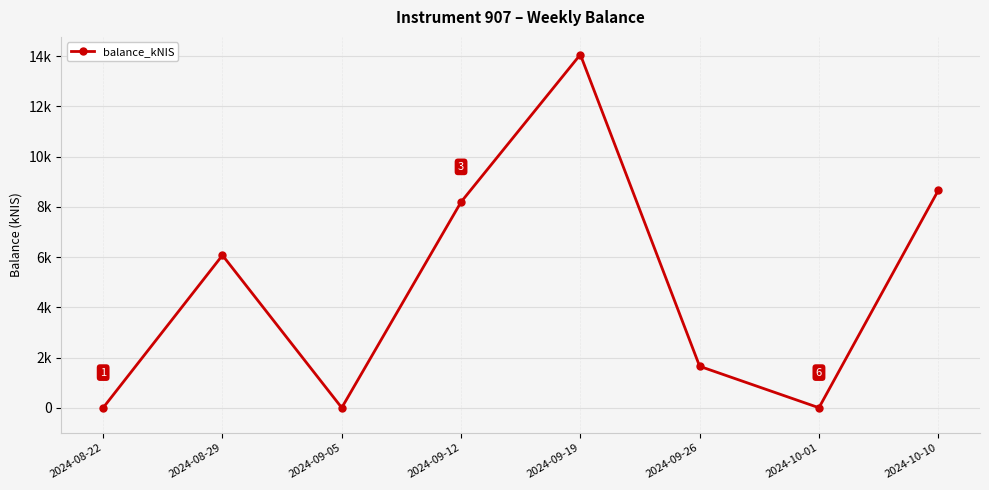

What is the difference between the second highest and second lowest values?

8.7